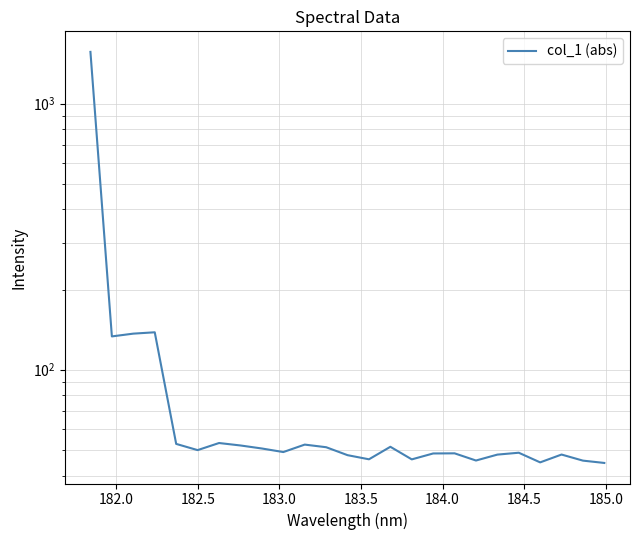

How many interior local peaks (higher than both neighbors) does the data have?

7